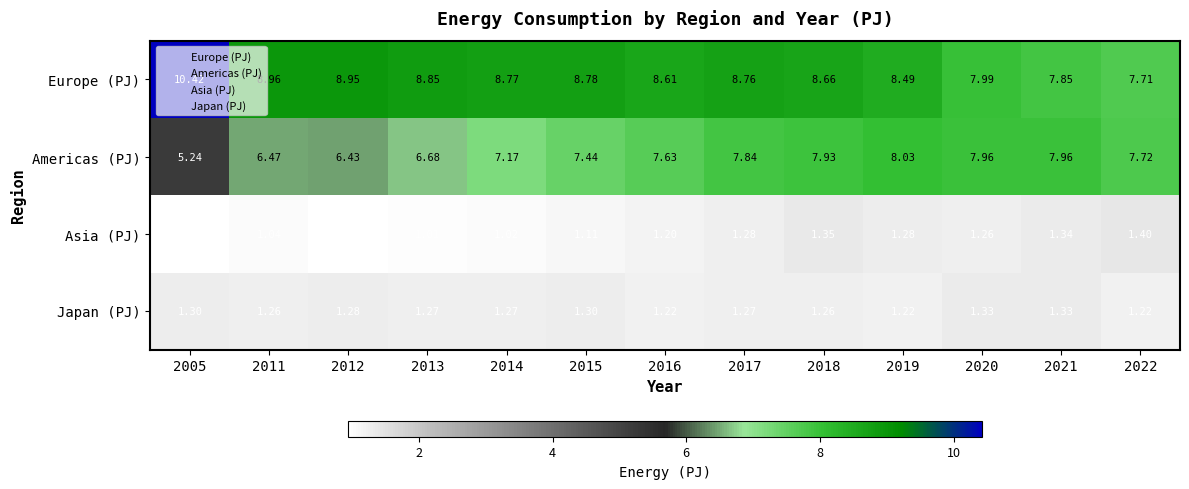

Which series changed the most between 2005 and 2013?

Europe (PJ)